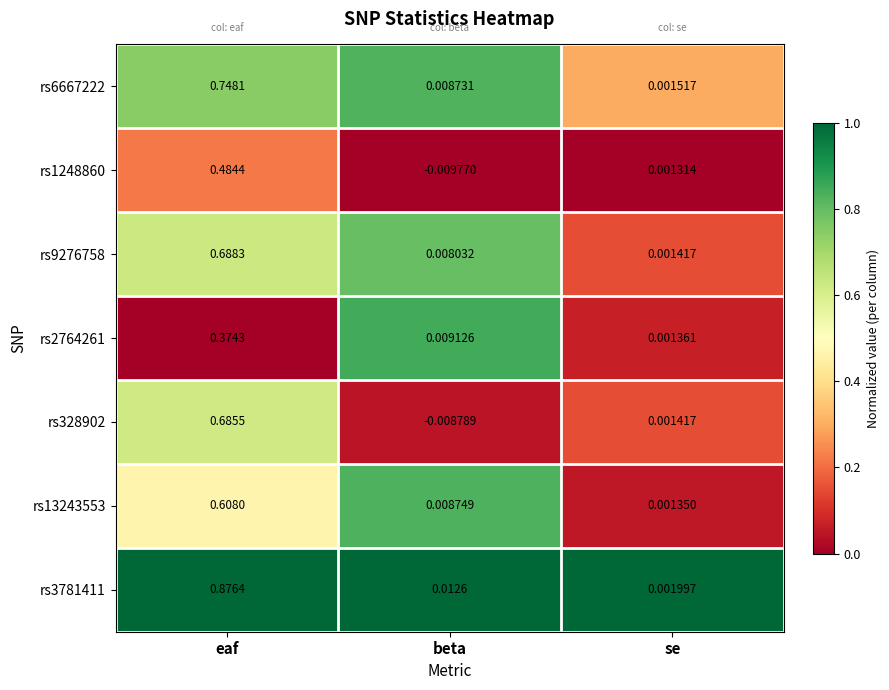

At which category does the chart reach its peak across all series?

eaf